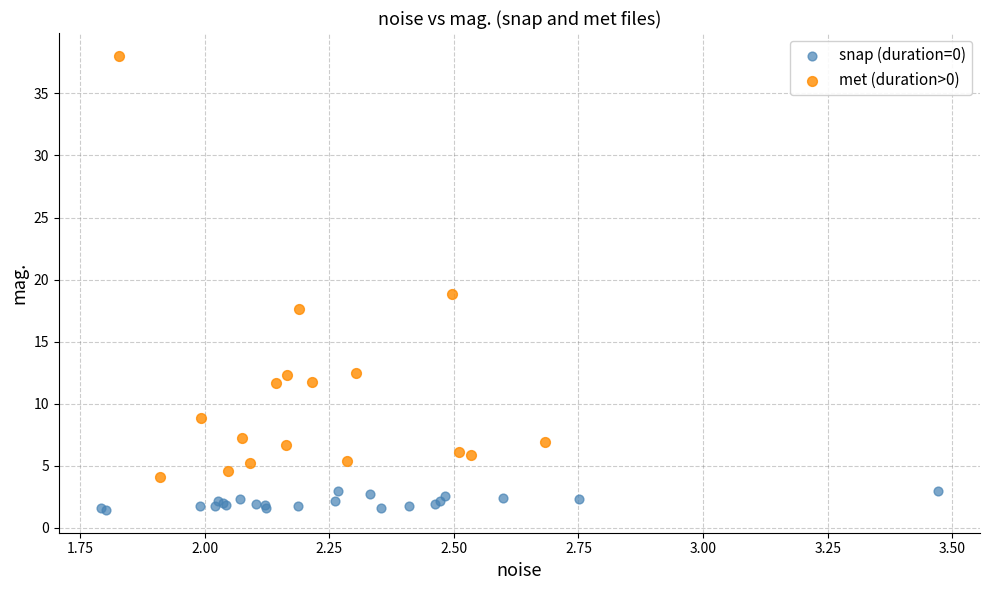

Which series contains the lowest Y value?

snap (duration=0)